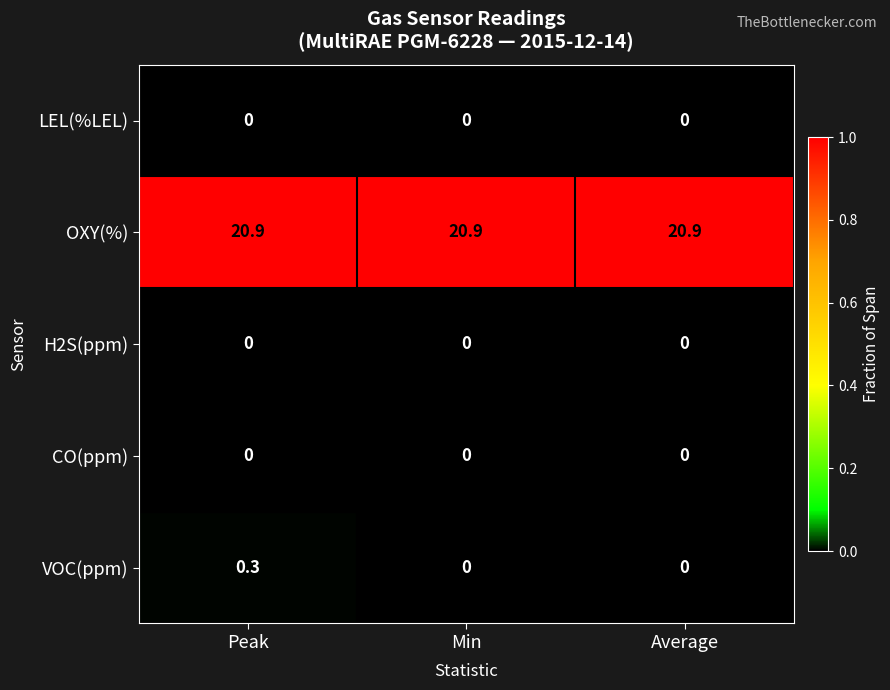

The OXY(%) series shows 20.9 at Average. True or false?

True